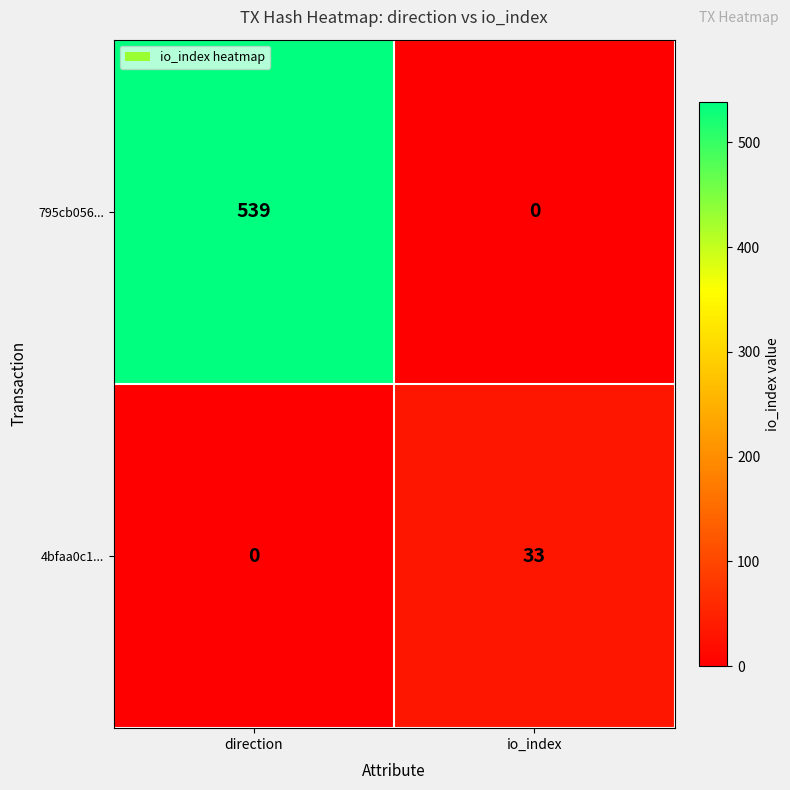

At which label does 795cb056... reach its peak?

direction